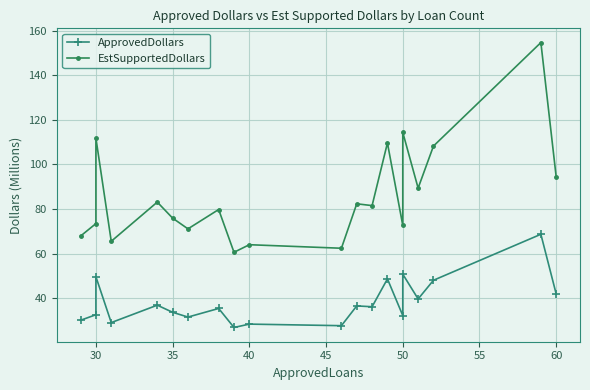

True or false: EstSupportedDollars has more than 0 points higher than both neighbors.

True